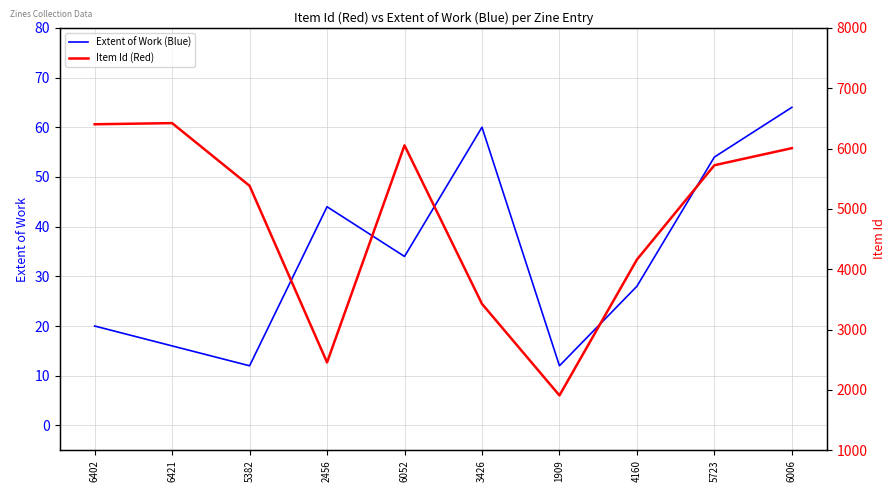

What is the label of the 4th point from the right?

1909